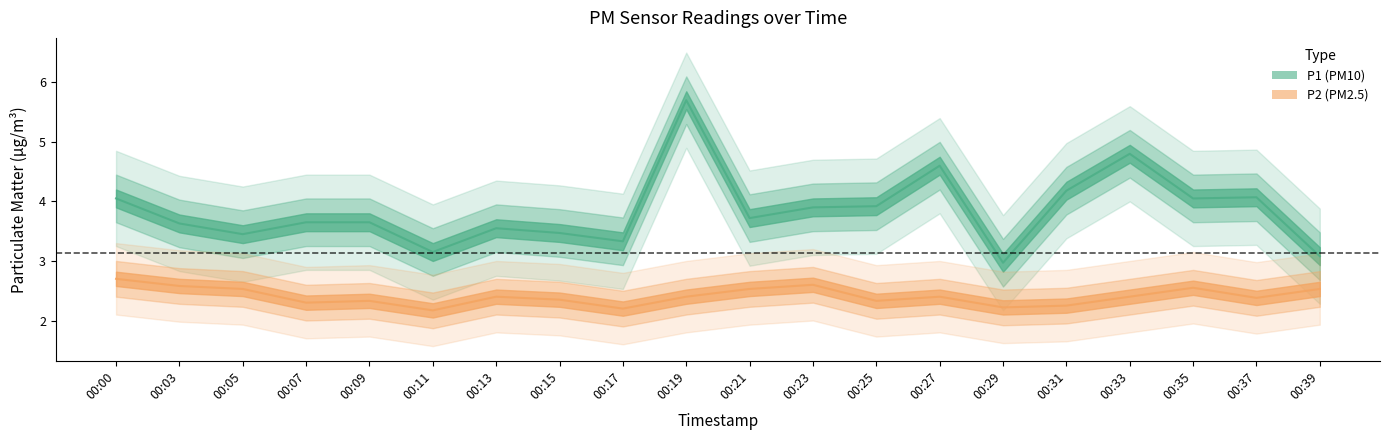

How many interior local valleys does the P1 series have?

6